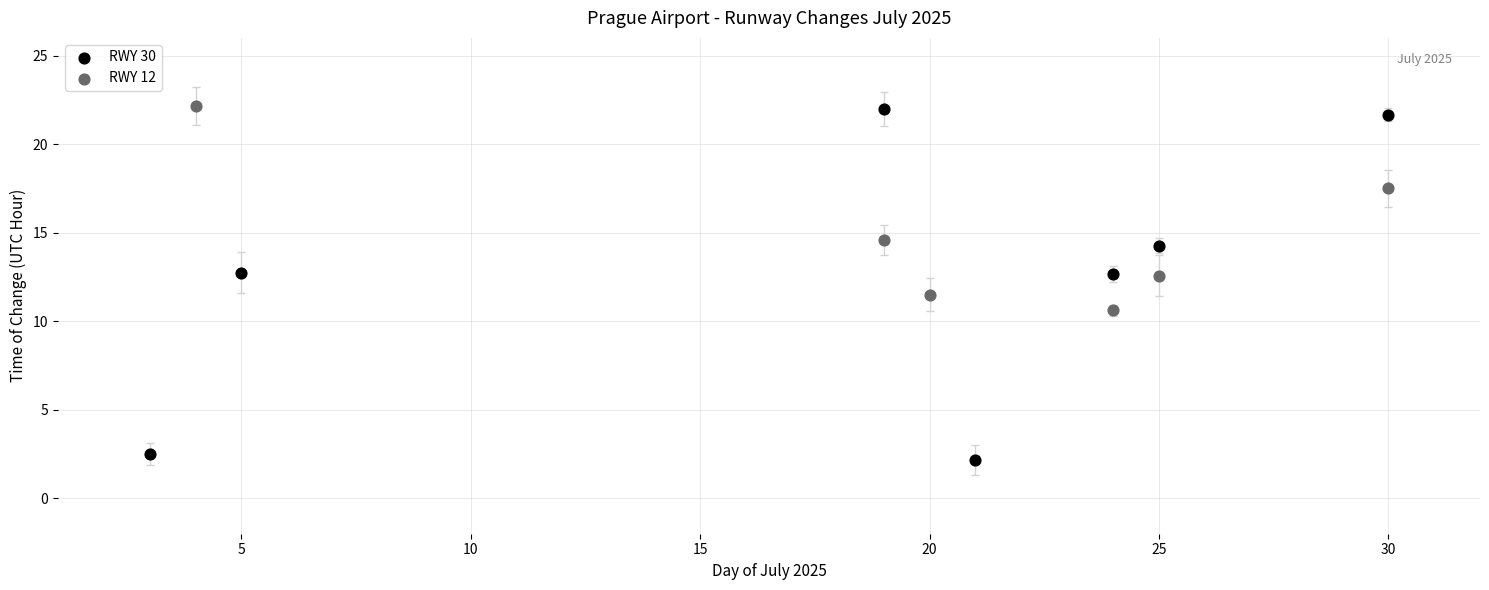

Which series has the widest spread of Y values?

RWY 30